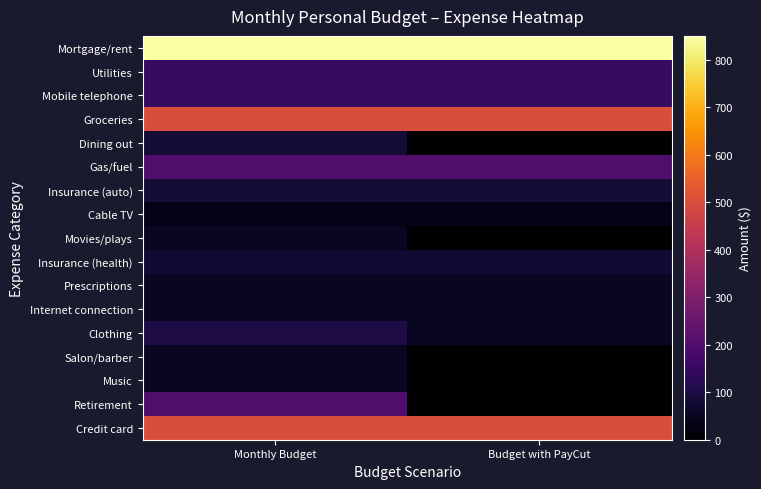

At how many categories does at least one series exceed 289?

2